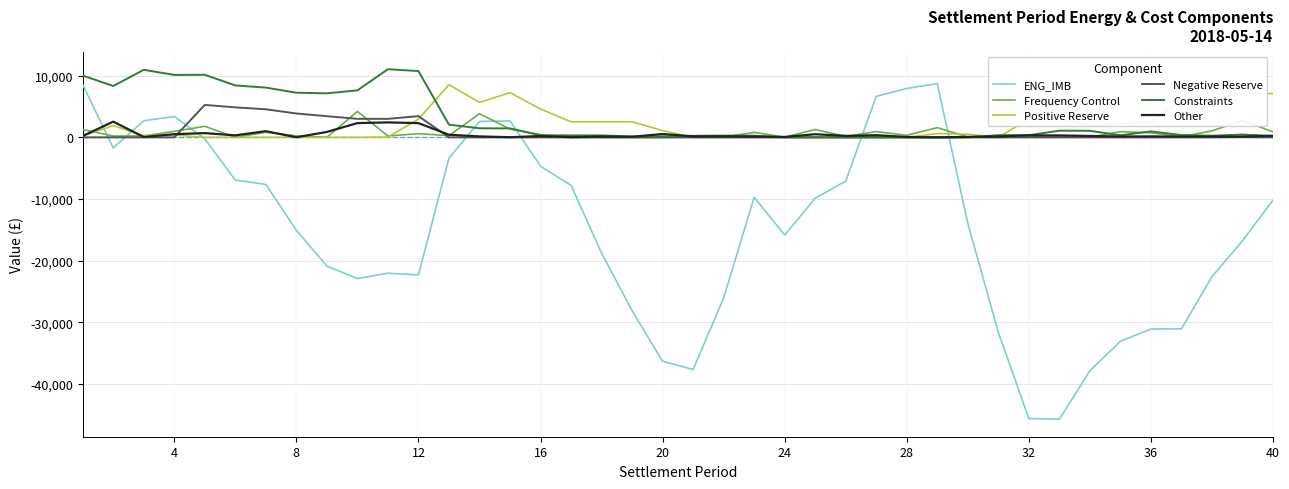

Which series has the widest spread of values?

ENG_IMB